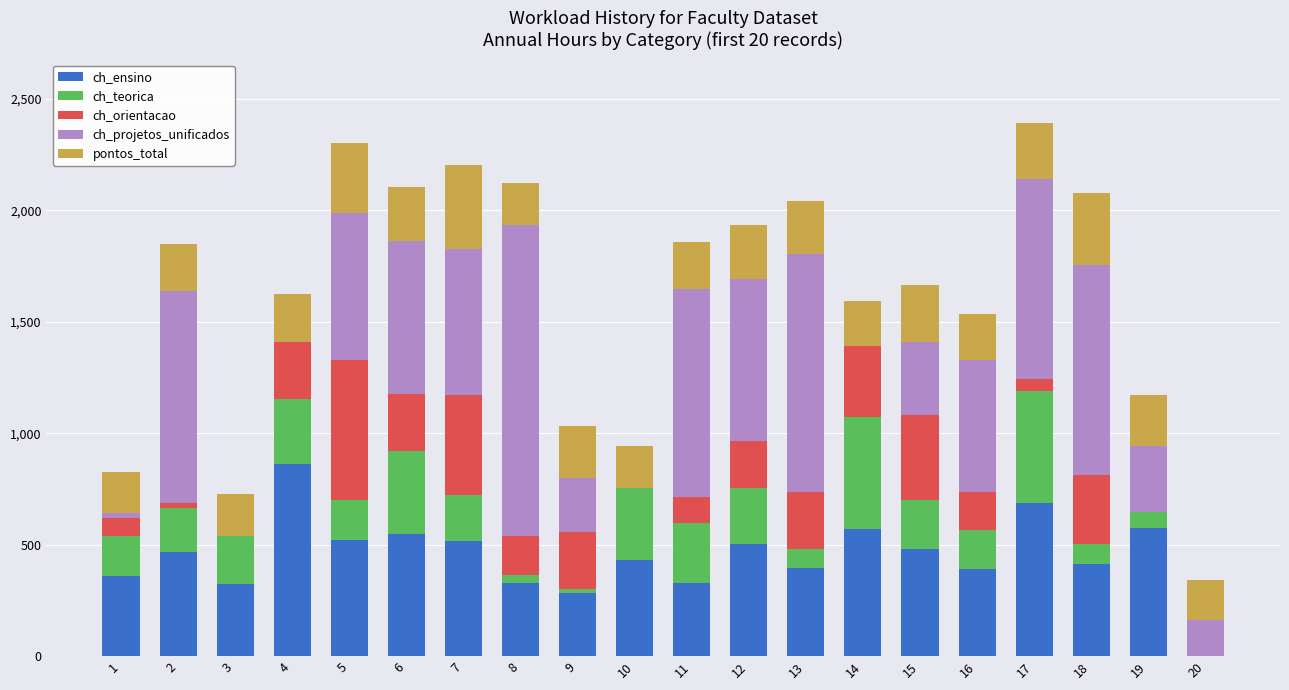

The value of ch_ensino at 9 is 495. True or false?

False